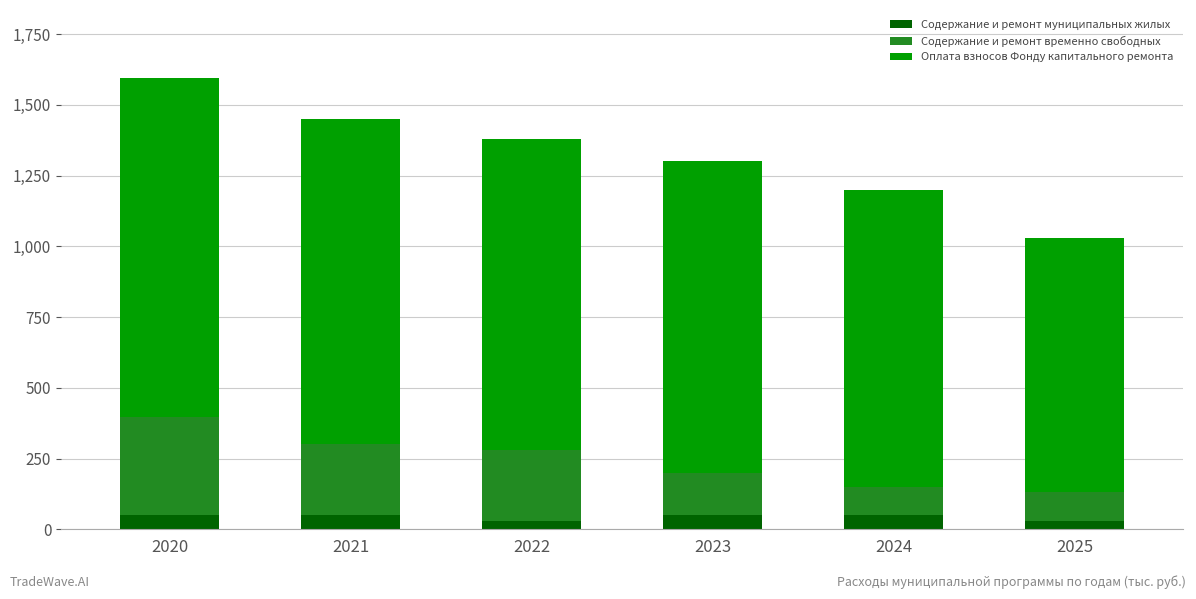

What is the total value across all series at 2023?

1300